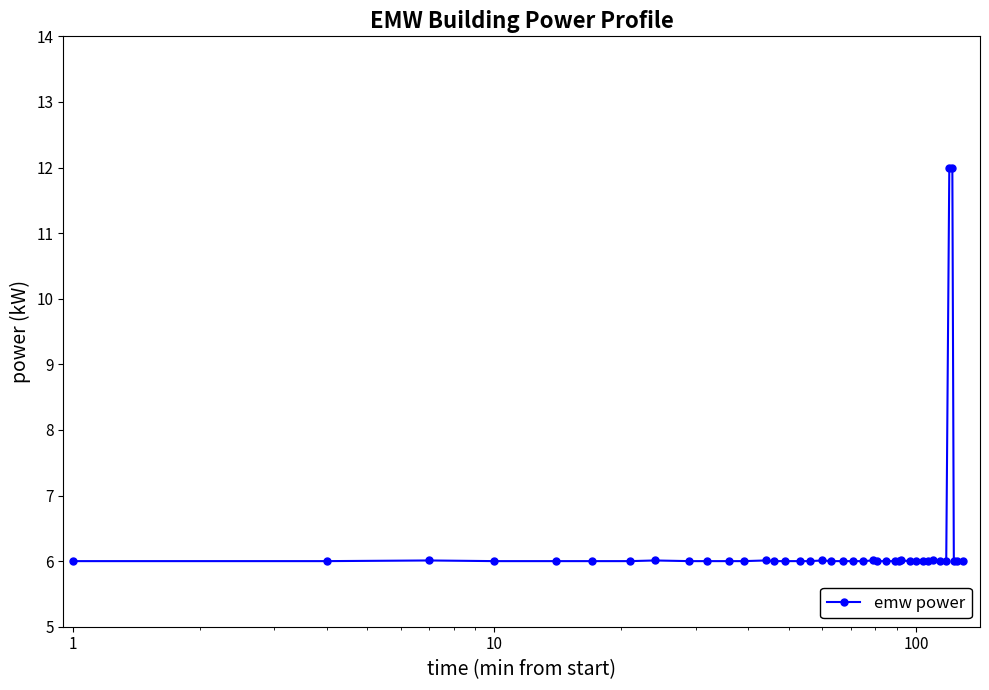

What is the value of the 29th point from the left?

6.0